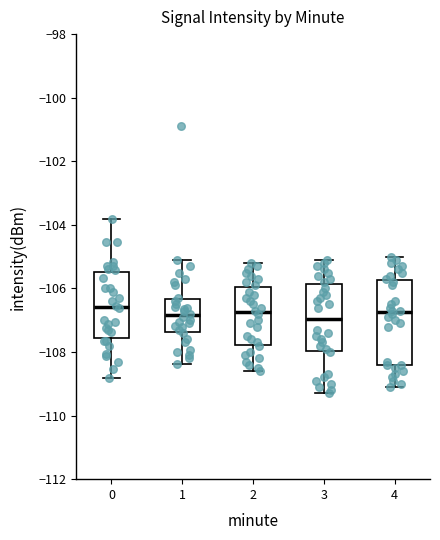

Where does the median line of the box at x = 4 sit on the y-axis? The values are not printed on the chart, so give them approximately, as read against the axis.

-106.8